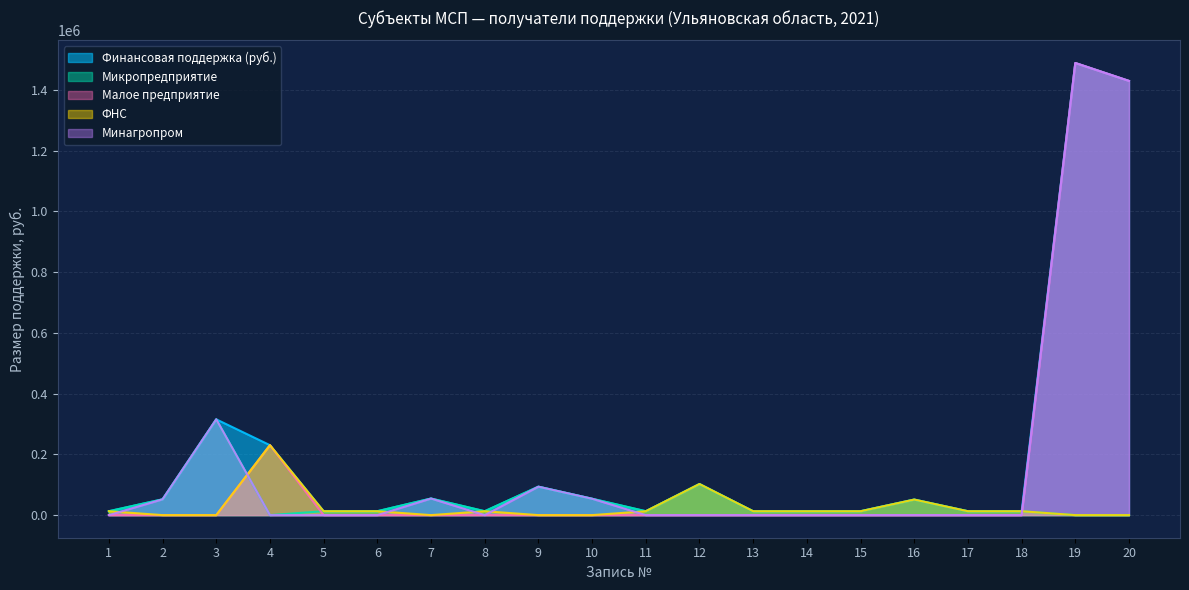

In Минагропром, how many points are lower than both neighbors (excluding endpoints)?

1